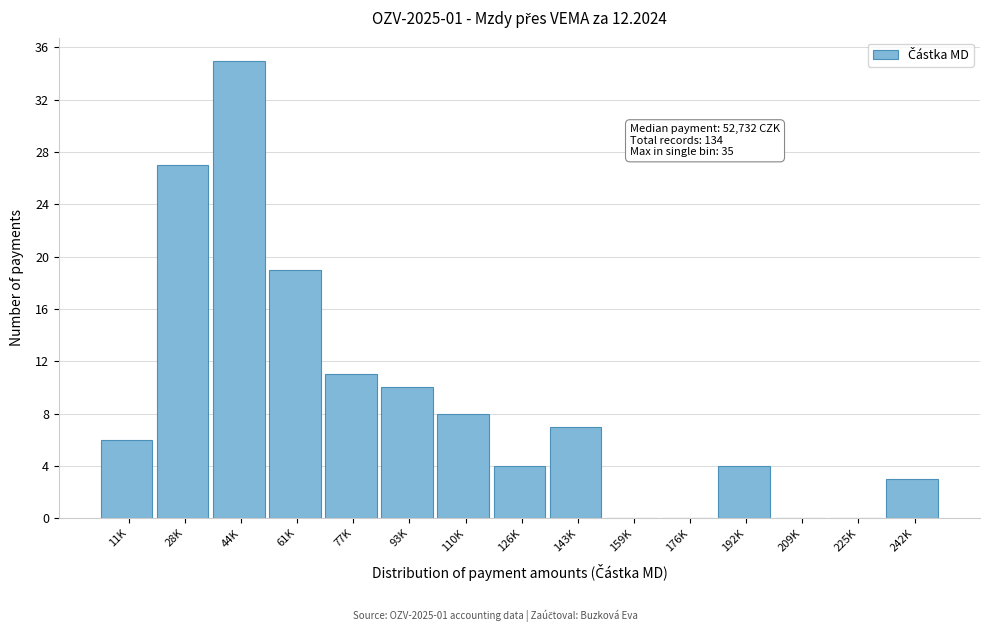

Reading left to right, list all the values displayed in this chart.

11K=6	28K=27	44K=35	61K=19	77K=11	93K=10	110K=8	126K=4	143K=7	159K=0	176K=0	192K=4	209K=0	225K=0	242K=3